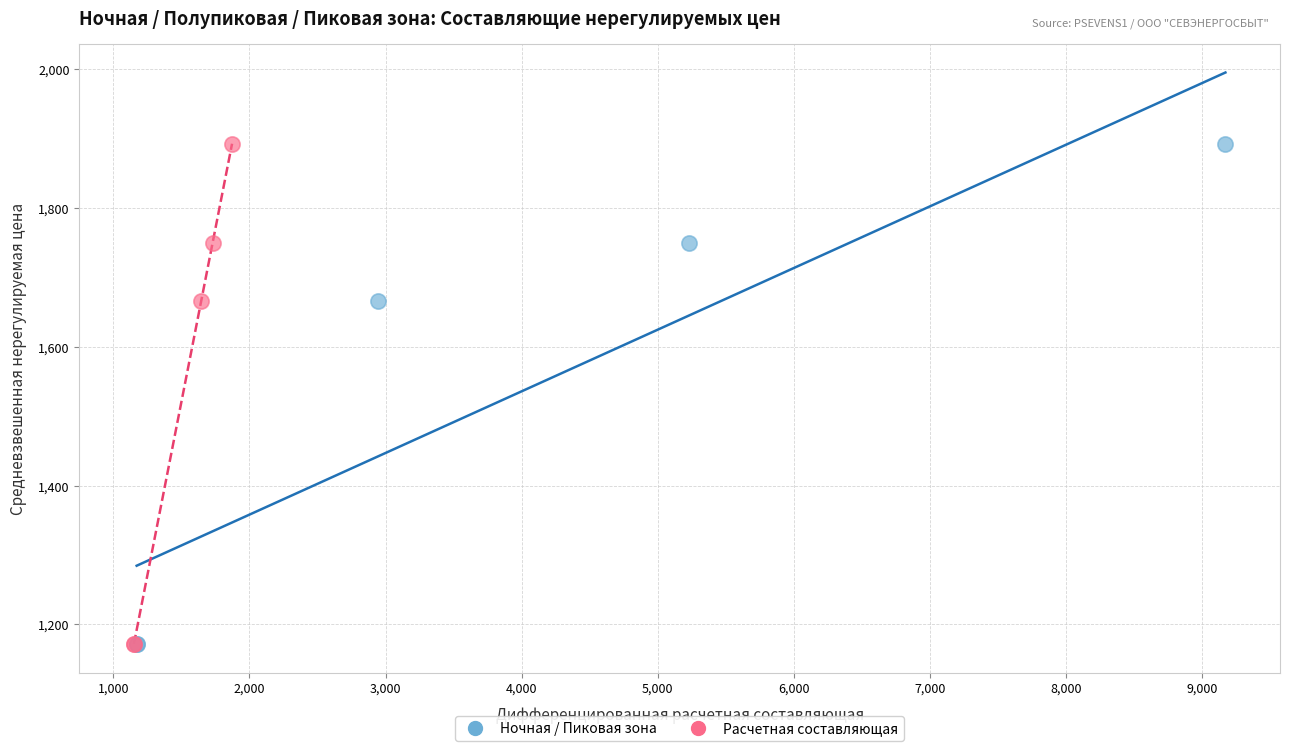

What are all the series names shown in the legend?

Ночная / Пиковая зона, Расчетная составляющая